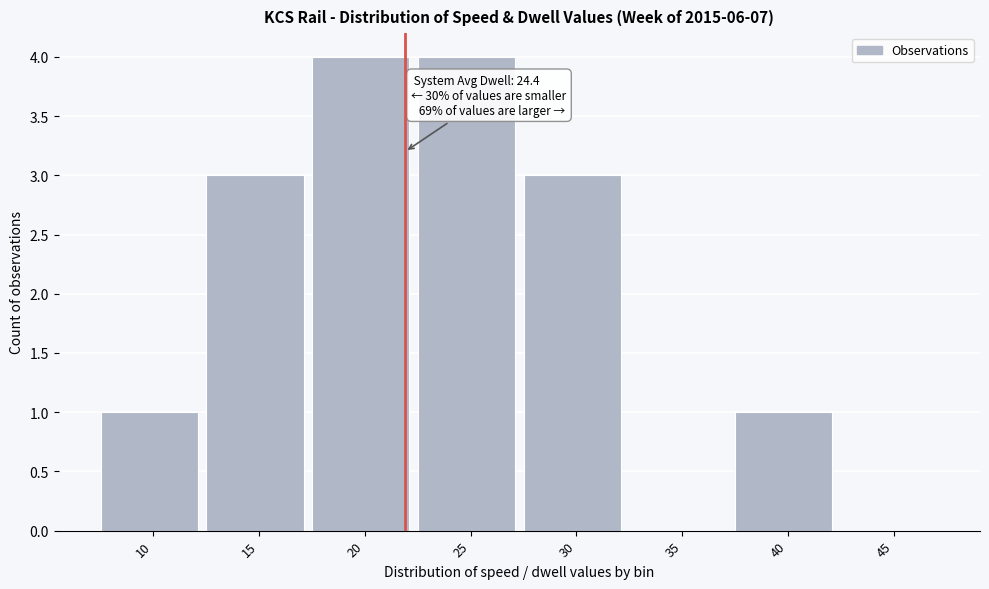

Reading left to right, what are all the values shown in this chart?

10=1	15=3	20=4	25=4	30=3	35=0	40=1	45=0